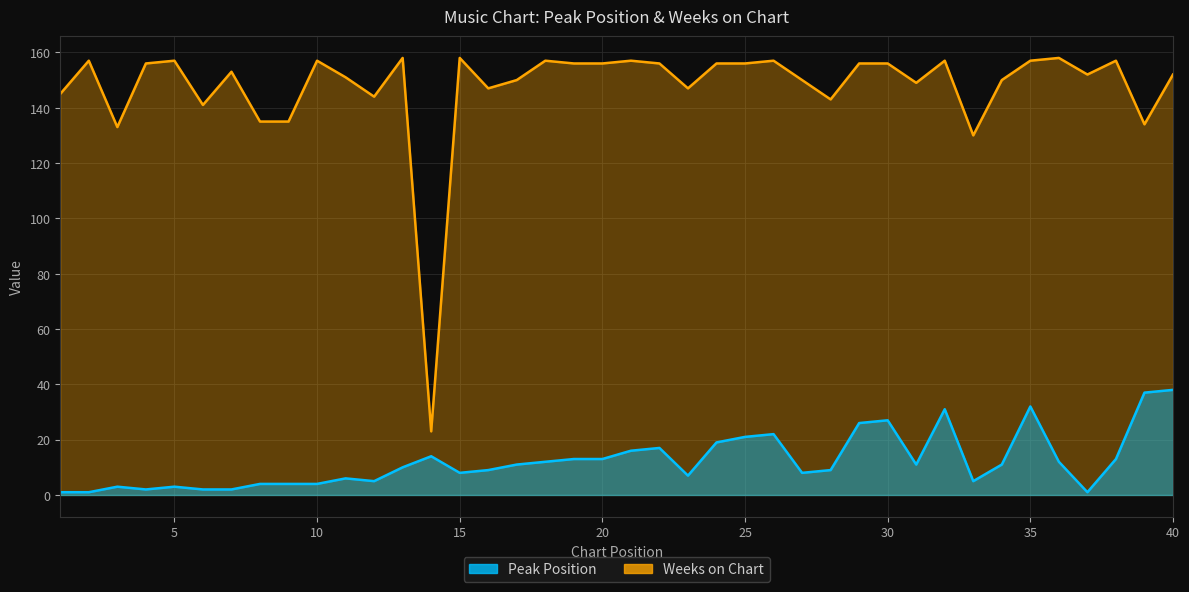

At 15, list the series in order from largest to smallest.

Weeks on Chart, Peak Position